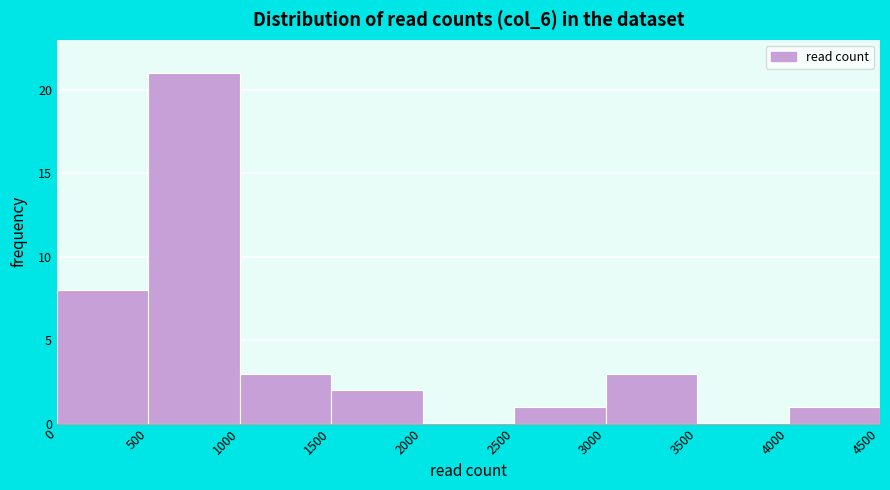

Reading left to right, transcribe this chart: for each bar, give the range it covers on the x-axis and its height. The values are not printed on the chart, so give them approximately, as read against the axis.

0 to 500: 8
500 to 1000: 21
1000 to 1500: 3
1500 to 2000: 2
2000 to 2500: 0
2500 to 3000: 1
3000 to 3500: 3
3500 to 4000: 0
4000 to 4500: 1